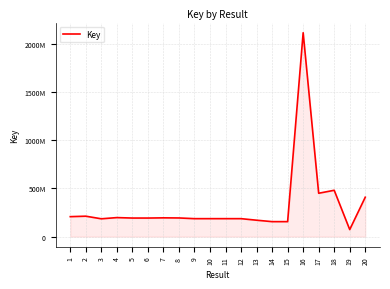

True or false: the data shows 367503769 at 1.

False